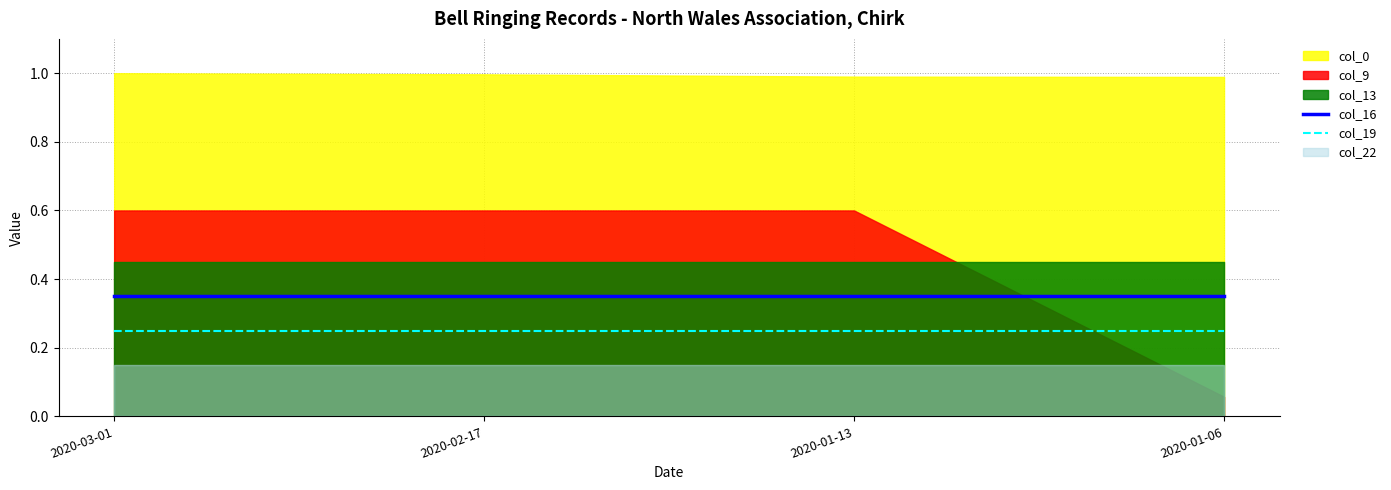

Is it true that col_19 equals 0.4 at 2020-01-13?

False